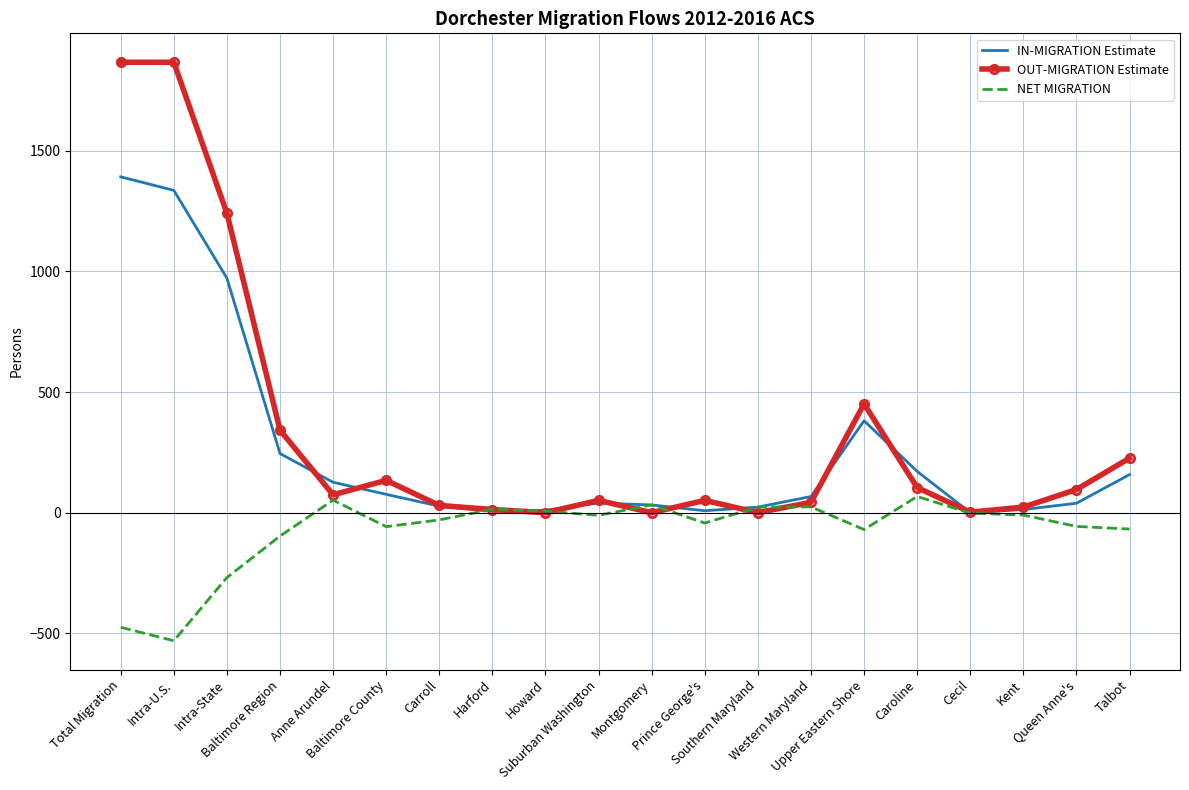

At which label is OUT-MIGRATION Estimate closest to 933?

Intra-State